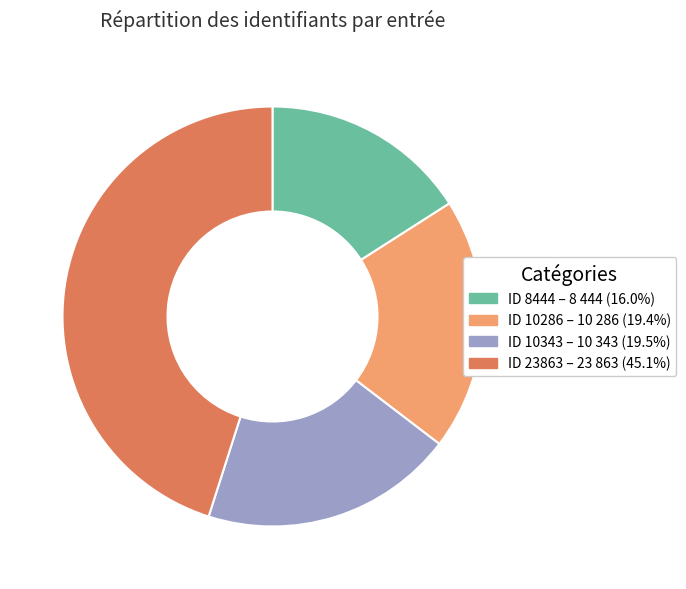

Approximately how many times larger is the value at ID 23863 compared to ID 10286?

2.3